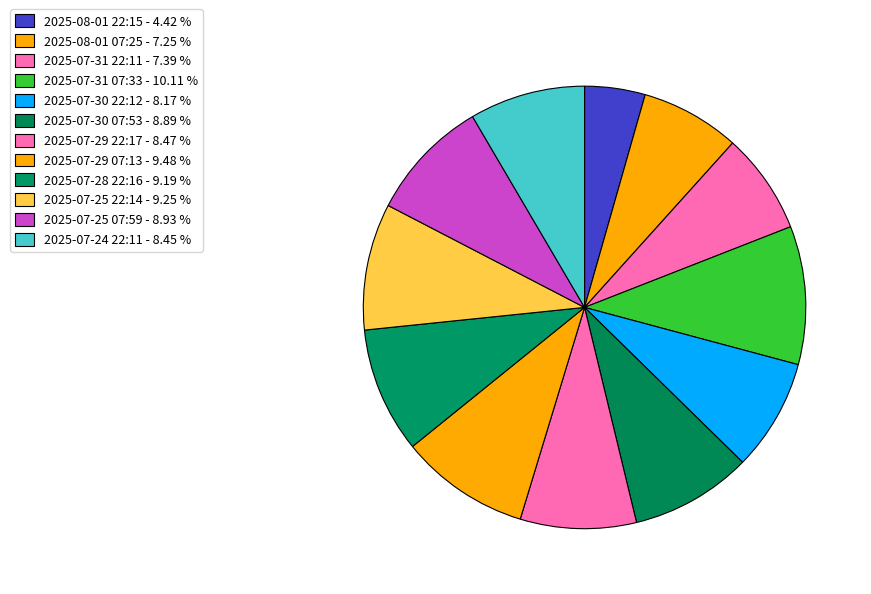

How many slices are in this pie chart?

12